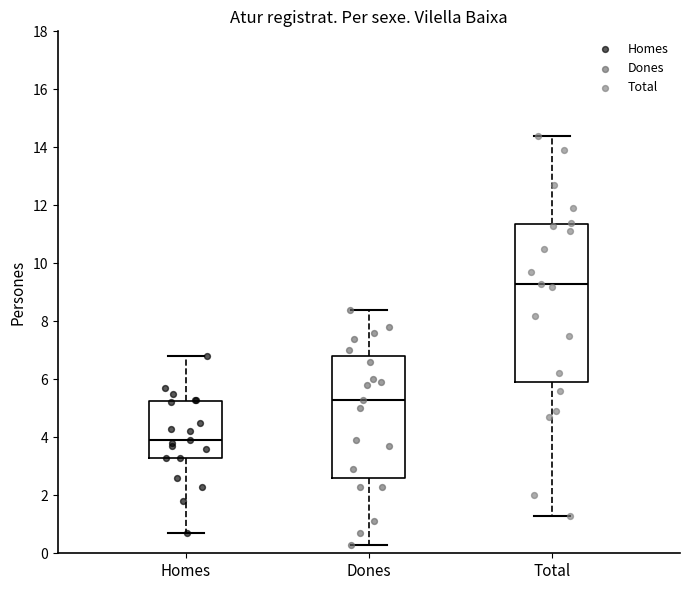

Which box has the highest median line?

Total